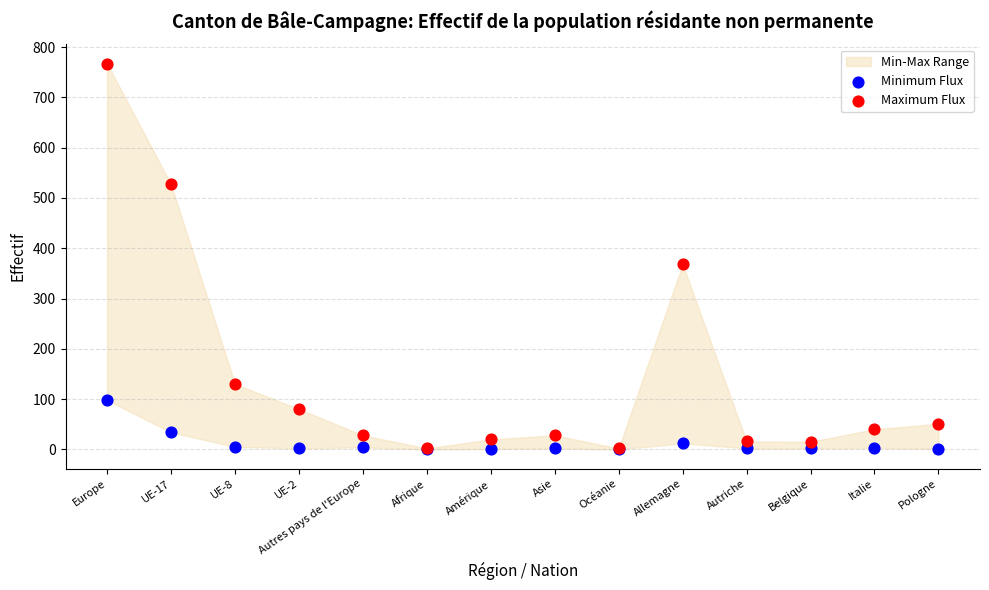

Across all series, what Y value is closest to 383?

368